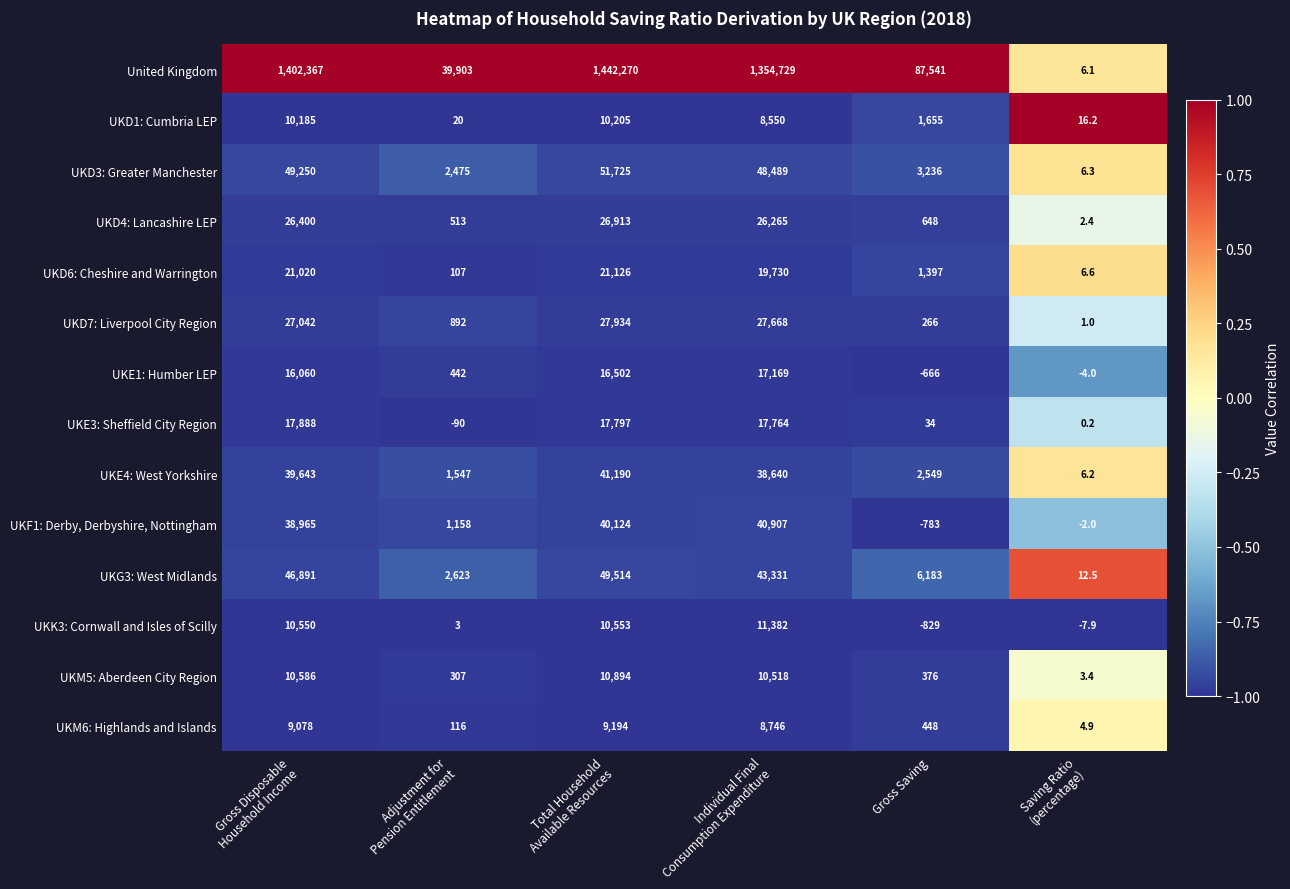

Which series changed the most between Gross Disposable
Household Income and Gross Saving?

United Kingdom